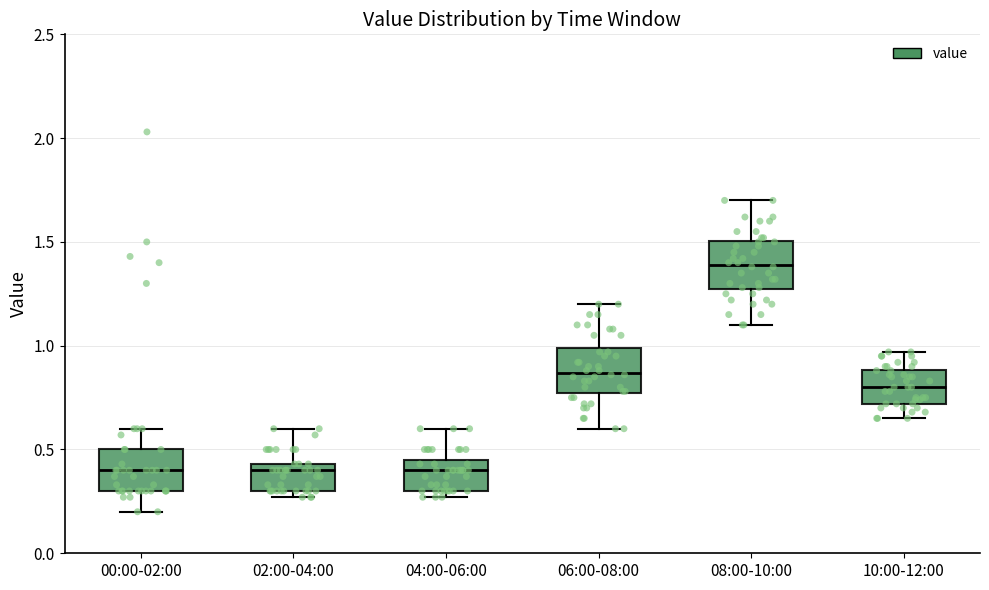

Reading left to right, transcribe this box plot: for each box, give where its median line is, the range the box spans, and where its two whiskers end, as read against the y-axis. The values are not printed on the chart, so give them approximately, as read against the axis.

00:00-02:00: median 0.40, box 0.30 to 0.50, whiskers 0.20 to 0.60
02:00-04:00: median 0.40, box 0.30 to 0.45, whiskers 0.25 to 0.60
04:00-06:00: median 0.40, box 0.30 to 0.45, whiskers 0.25 to 0.60
06:00-08:00: median 0.85, box 0.75 to 1.00, whiskers 0.60 to 1.20
08:00-10:00: median 1.40, box 1.25 to 1.50, whiskers 1.10 to 1.70
10:00-12:00: median 0.80, box 0.70 to 0.90, whiskers 0.65 to 0.95